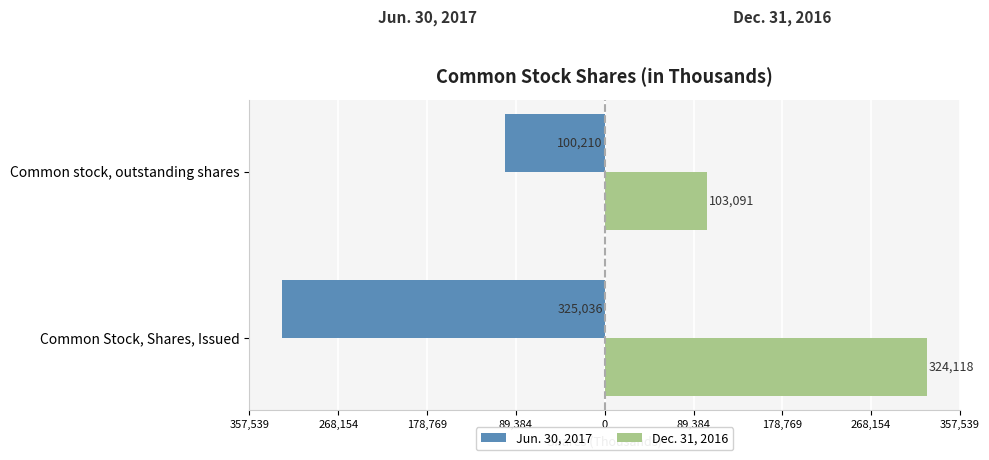

What are all the series names shown in the legend?

Jun. 30, 2017, Dec. 31, 2016